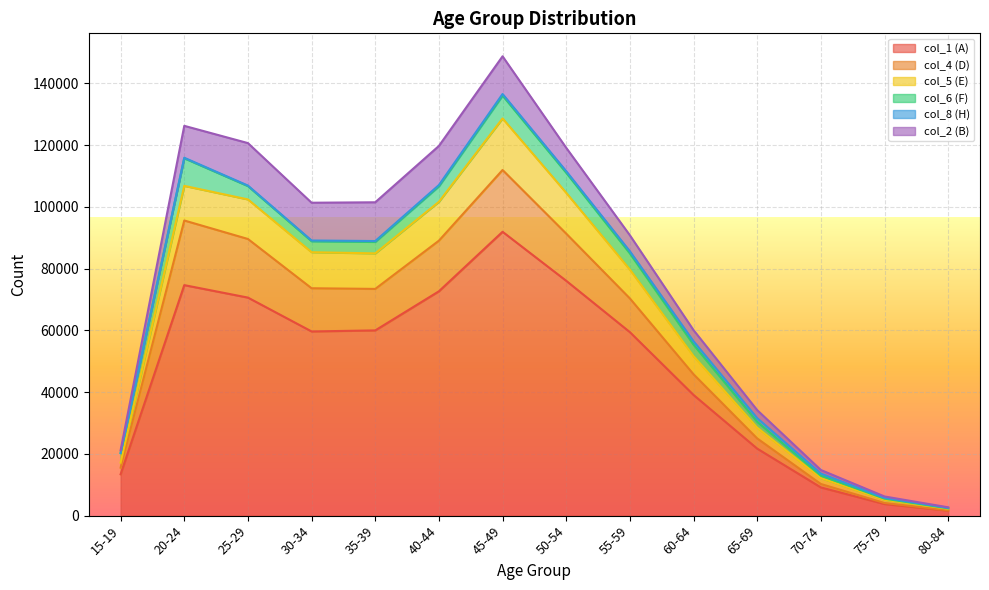

Which label corresponds to the largest value in the chart?

45-49